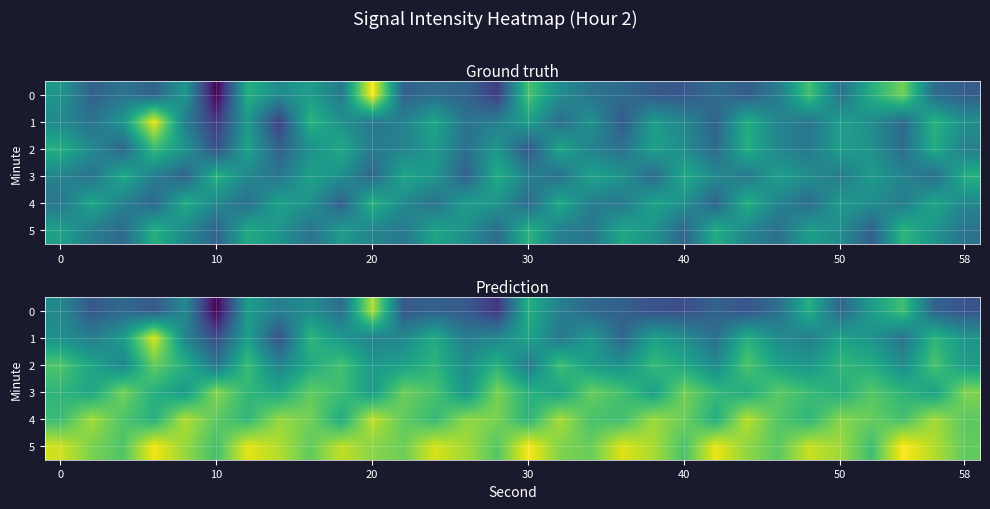

What is the lowest value of the 2 series?

-131.8